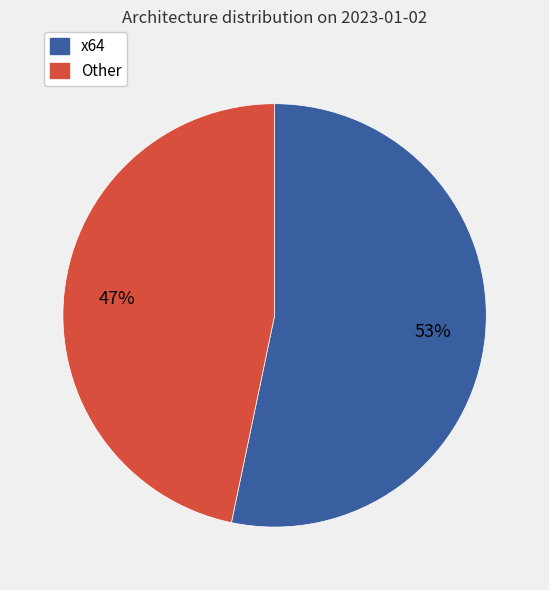

To the nearest percent, what is the average slice percentage?

50%